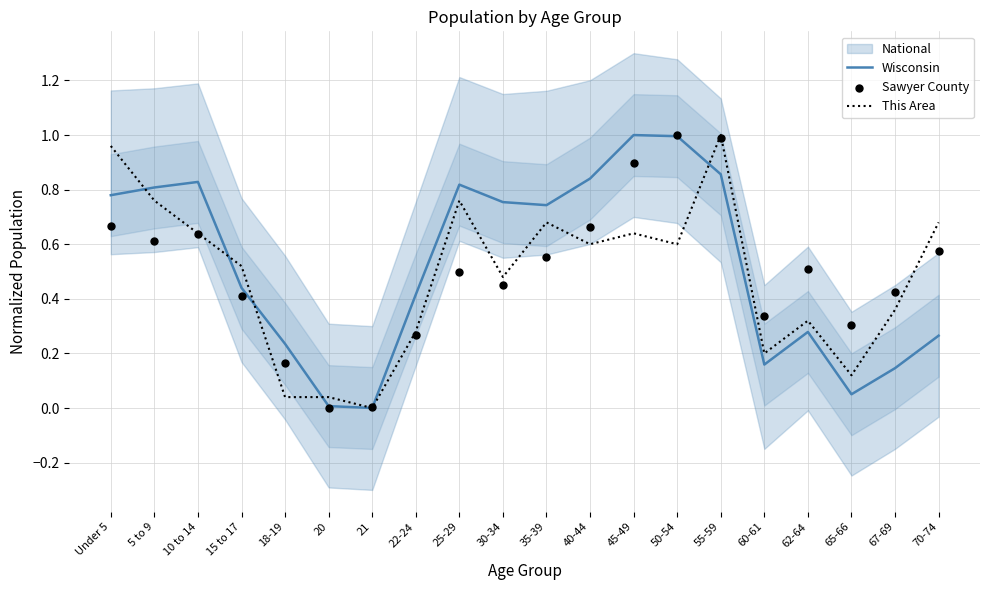

Which series contains the highest Y value?

Wisconsin